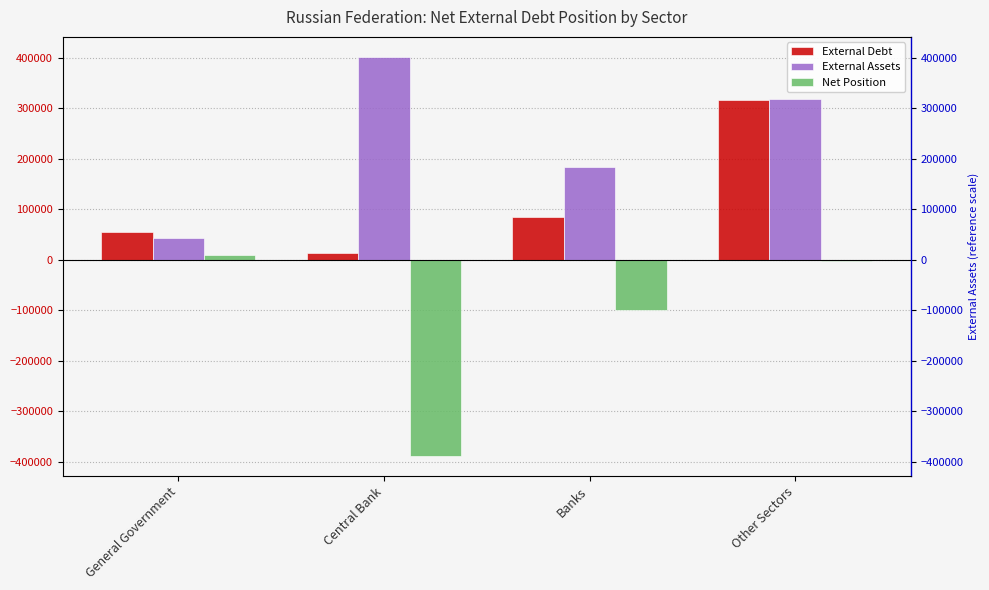

At how many categories does at least one series exceed -234542?

4